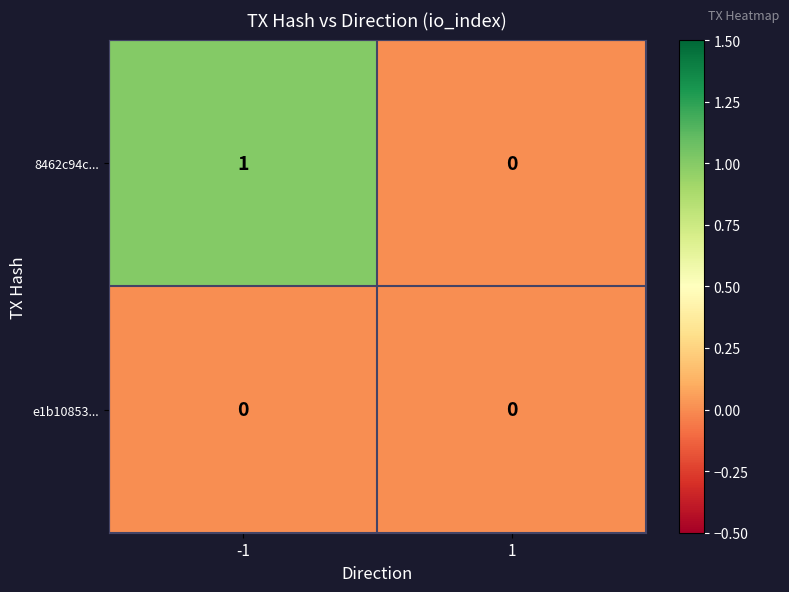

List the series in order of their peak value, highest first.

8462c94c..., e1b10853...